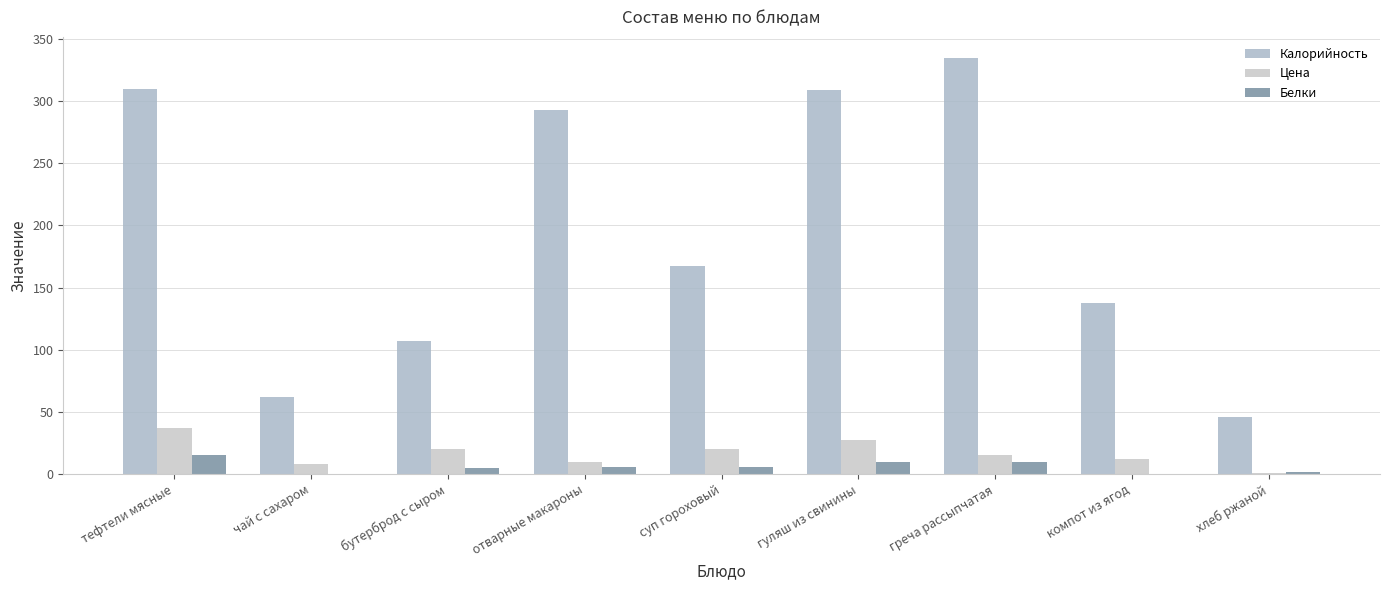

The value of Калорийность at гуляш из свинины is 96.6. True or false?

False